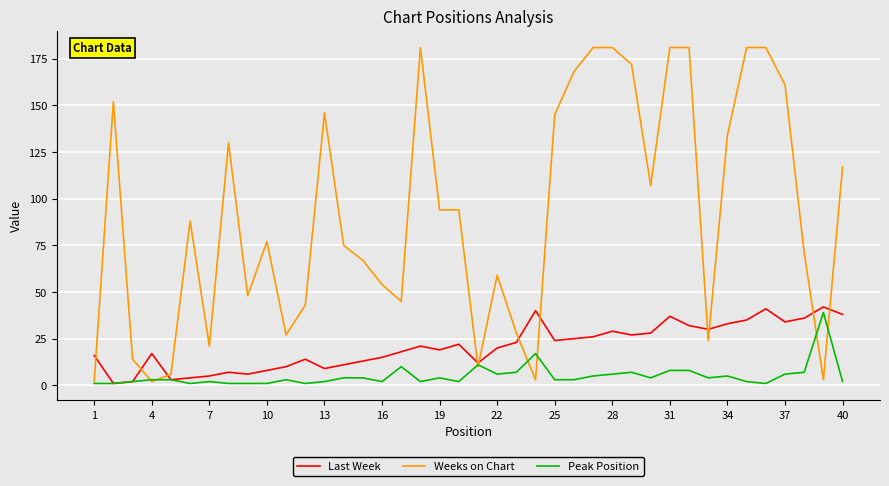

Which series ends up on top after the final intersection of Weeks on Chart and Last Week?

Weeks on Chart